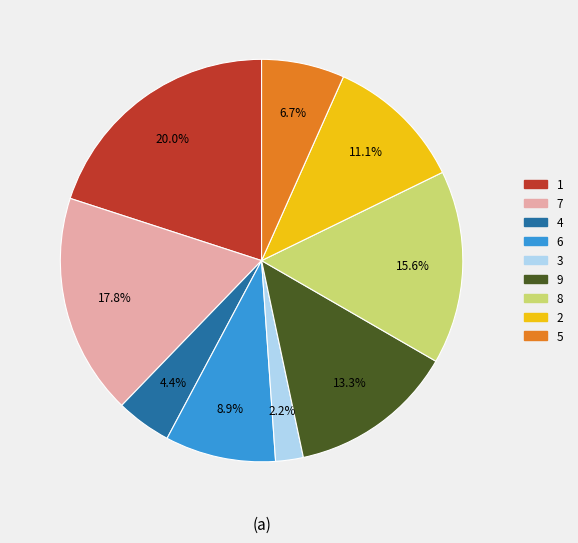

Is there a majority slice in this chart?

No